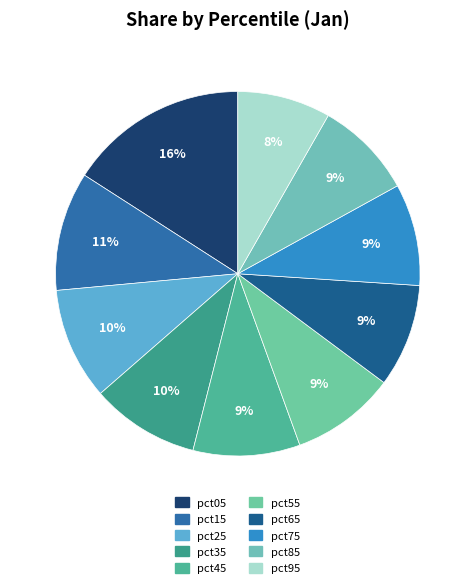

How much of the chart is everything except pct85?

91.3%